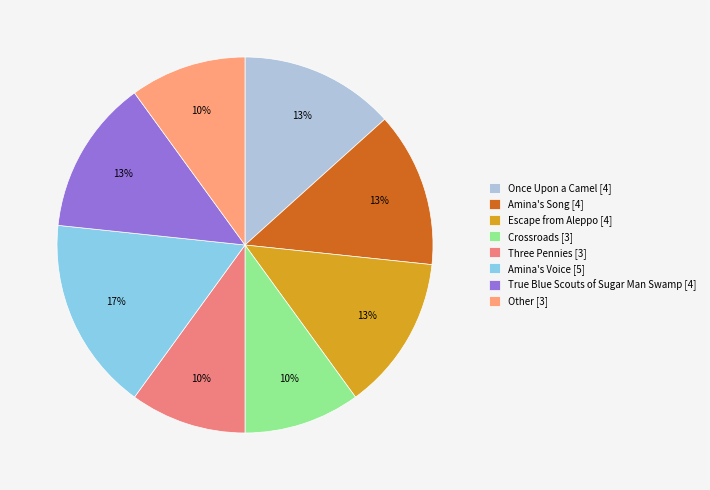

Is the sum of Three Pennies and Amina's Voice greater than half?

No